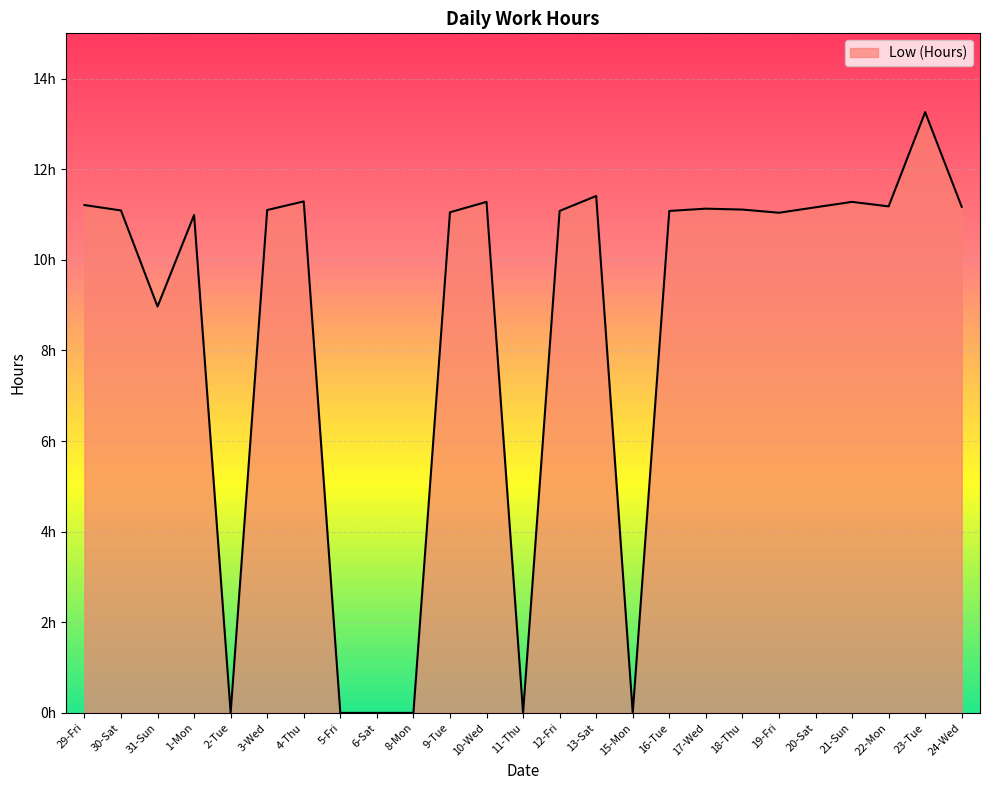

Where is the first local minimum?

31-Sun